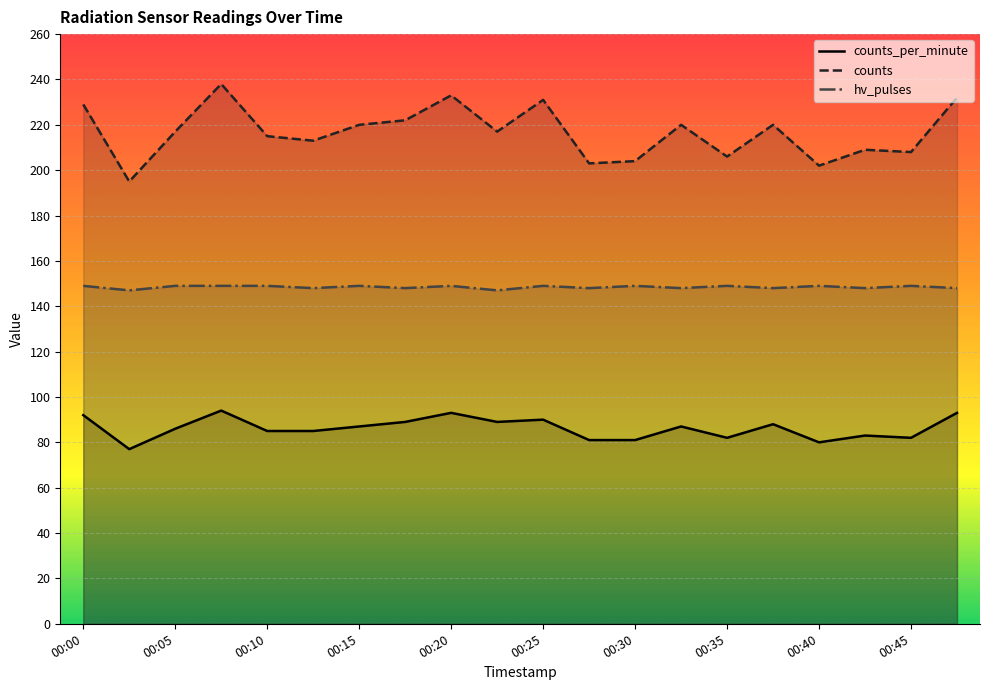

True or false: hv_pulses and counts_per_minute cross at least once.

False